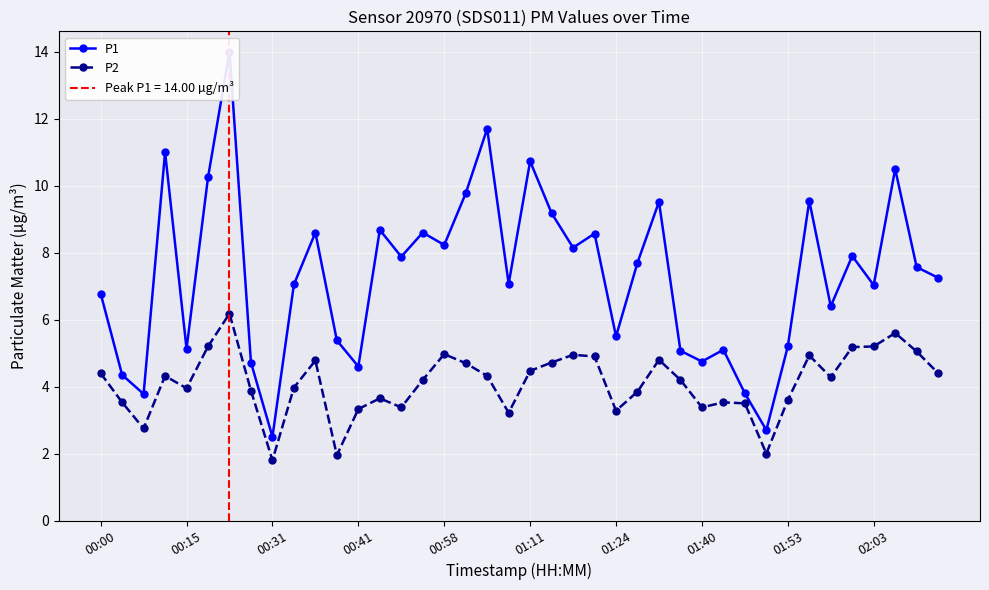

What is the highest value of the P2 series?

6.2